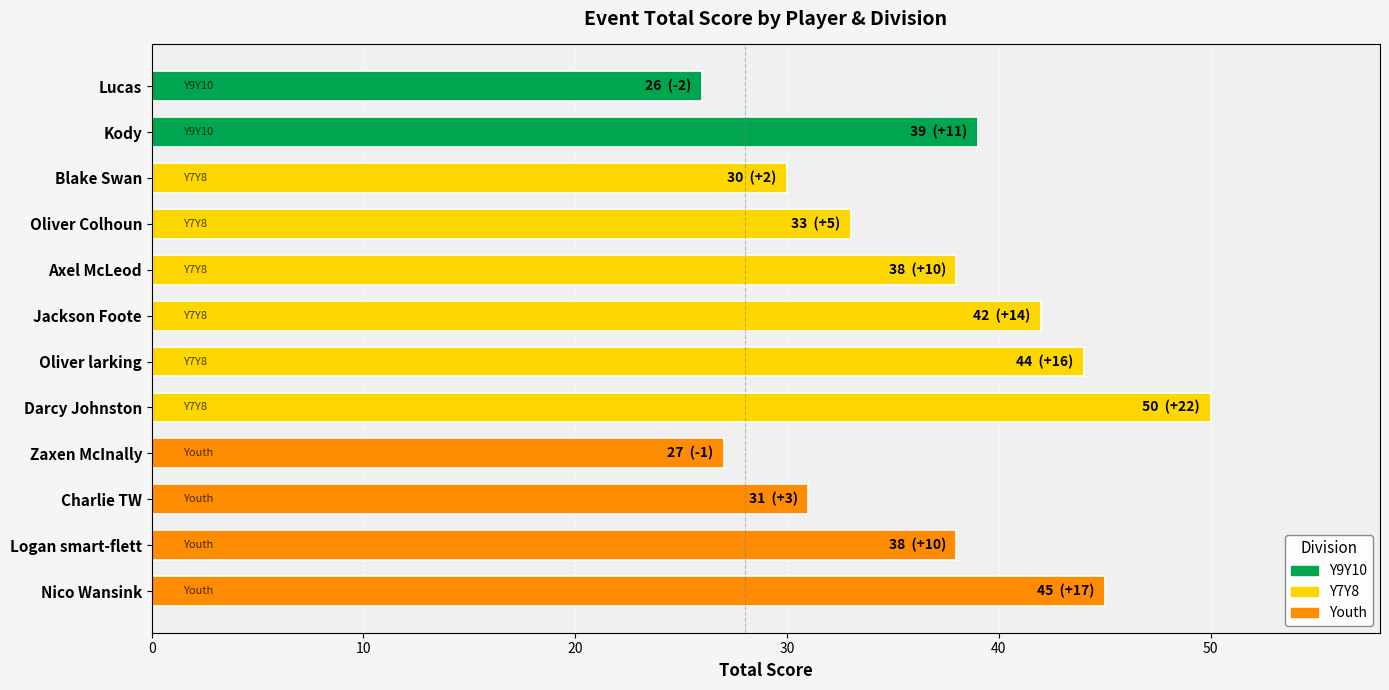

What is the sum of the values at Oliver Colhoun and Lucas?

59